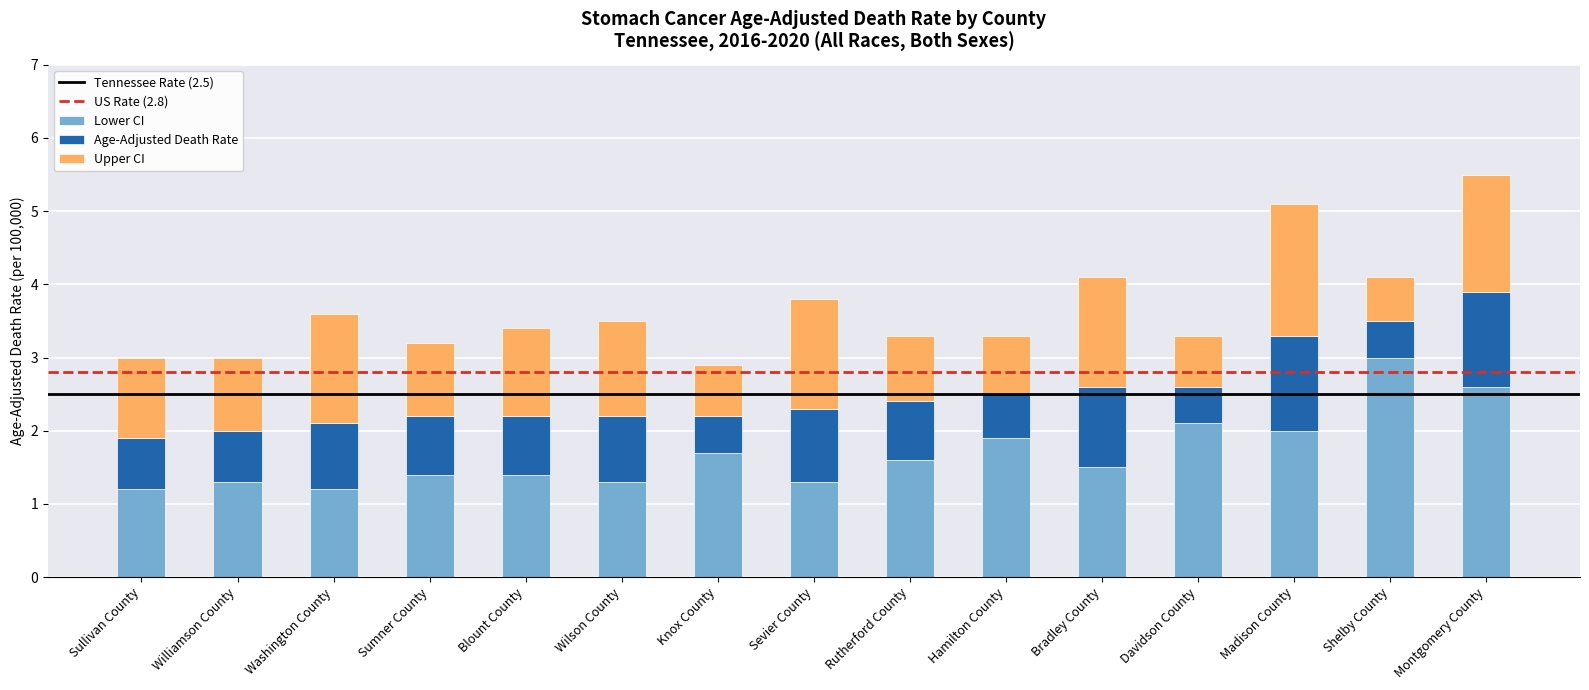

What is the sum of the Lower CI values at Washington County and Montgomery County?

3.8